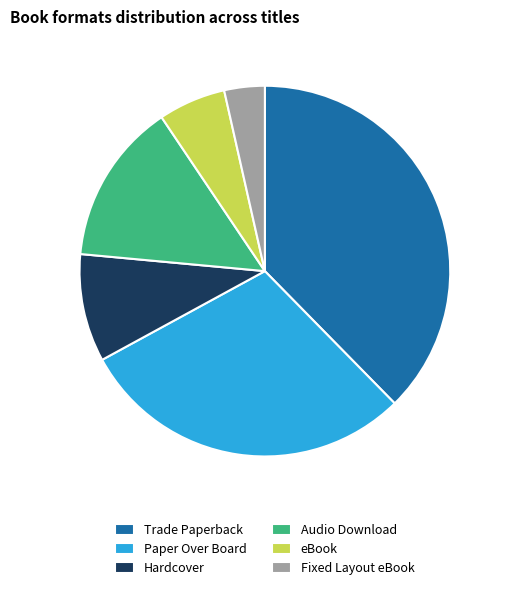

Does Fixed Layout eBook represent more than half of the total?

No